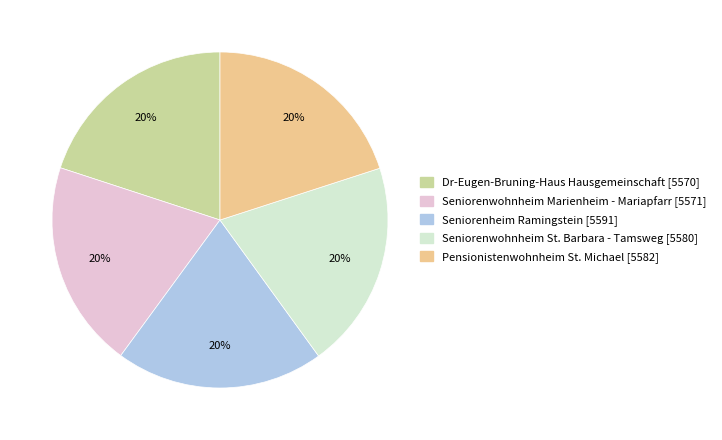

What percentage is the Seniorenwohnheim St. Barbara - Tamsweg slice, to the nearest percent?

20%